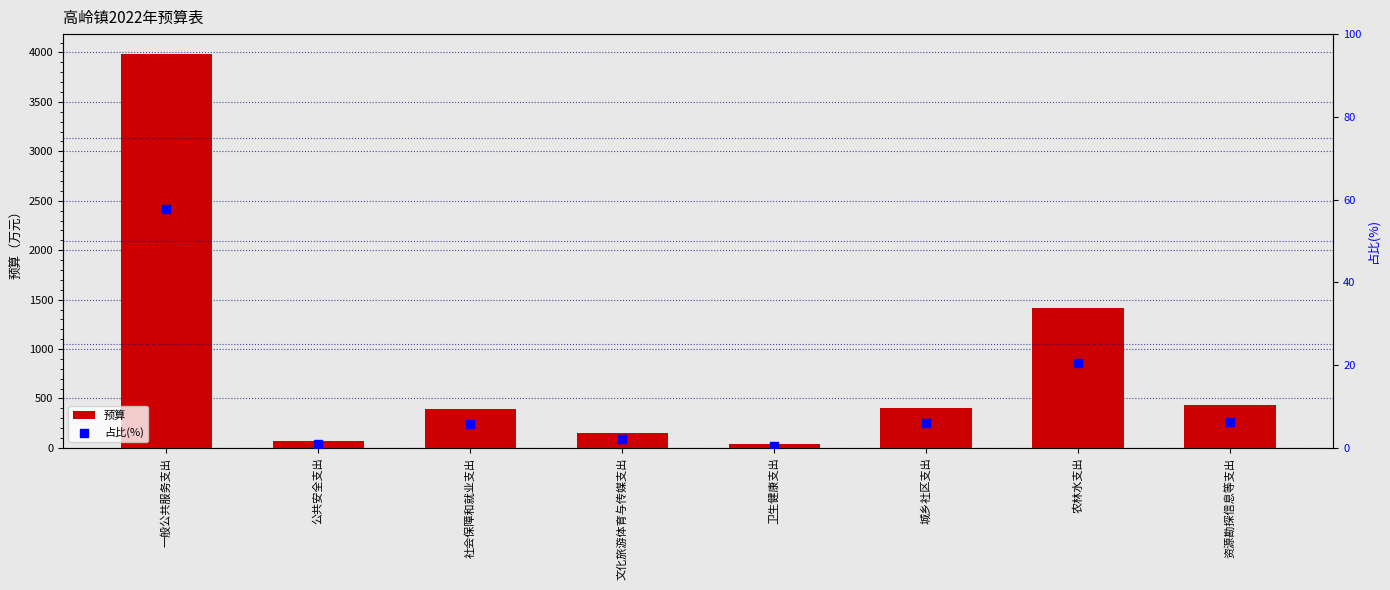

Which series has the largest Y range (max minus min)?

预算